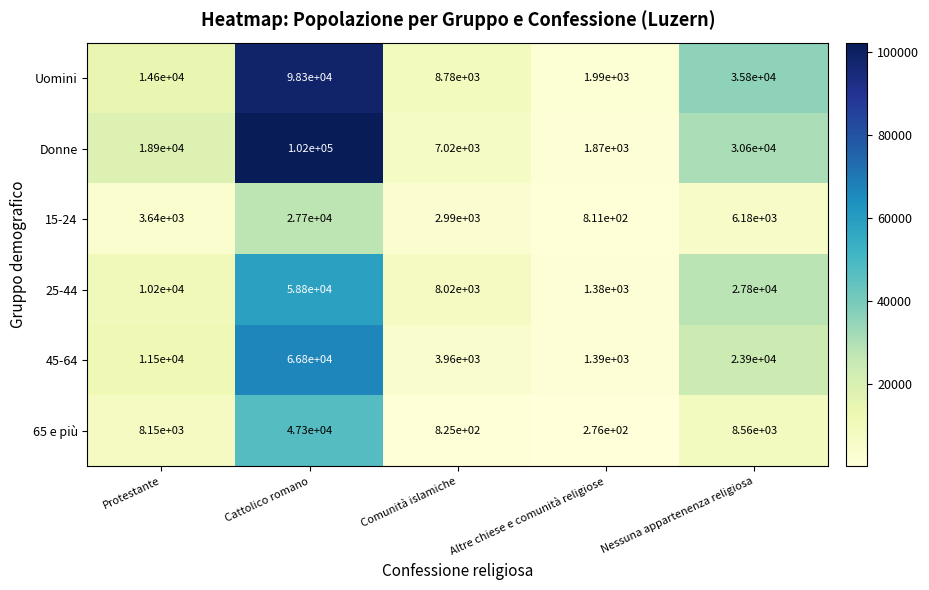

List the series in order of their peak value, lowest first.

15-24, 65 e più, 25-44, 45-64, Uomini, Donne